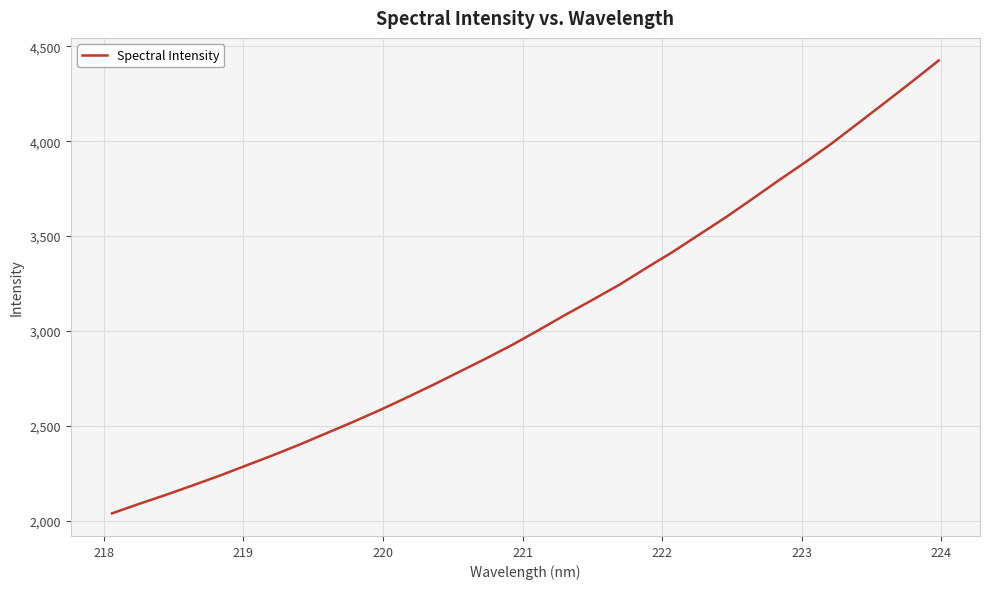

What is the maximum value shown in the chart?

4425.5